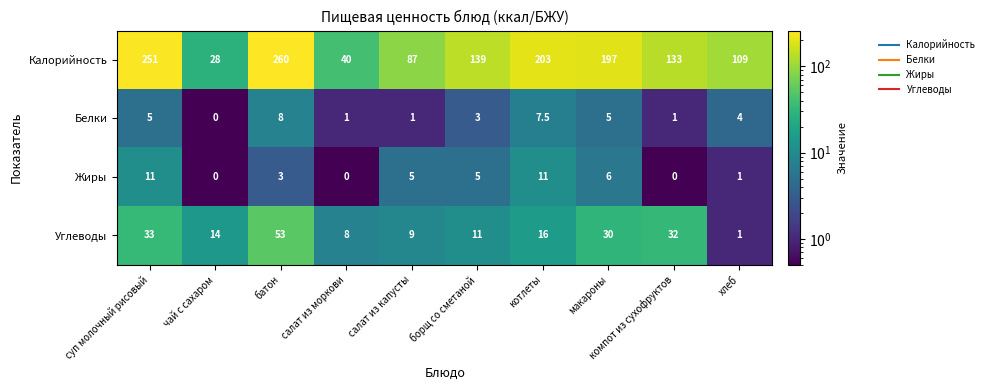

At which label does Углеводы first exceed 16?

суп молочный рисовый